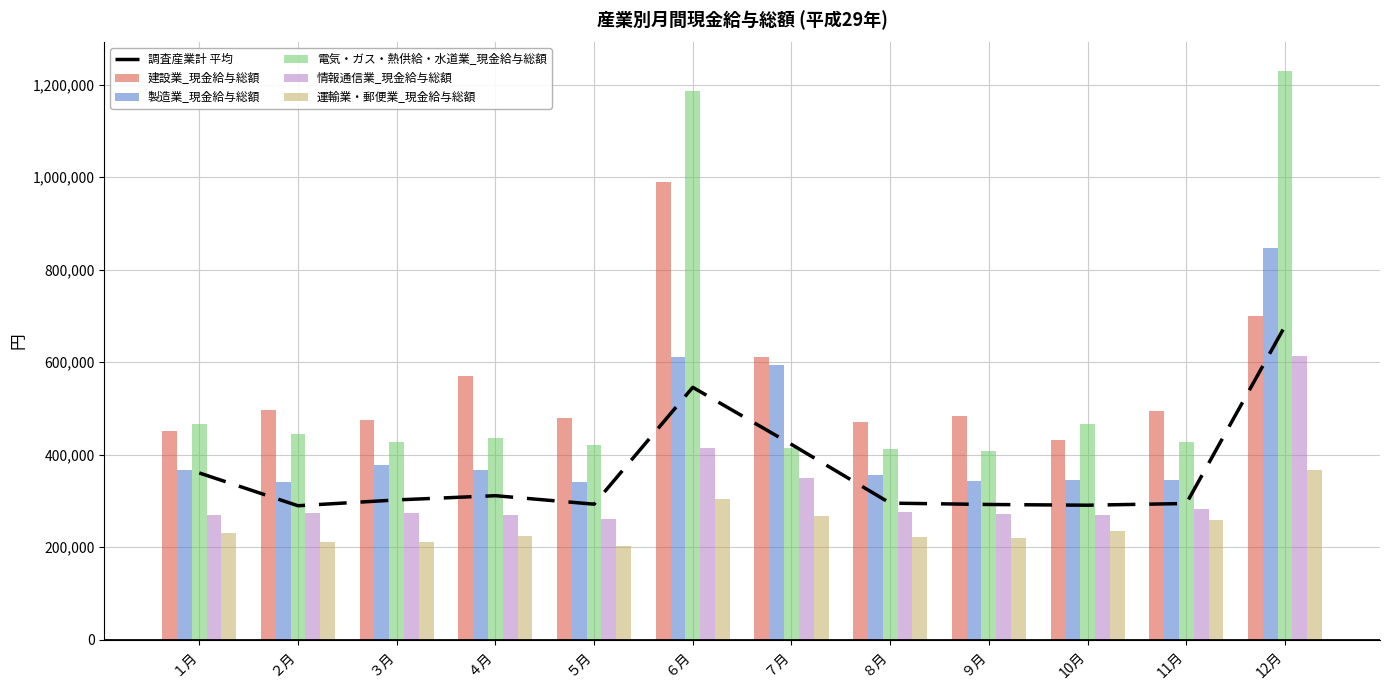

Reading left to right, list all the values displayed in this chart.

調査産業計 平均: 360362	289465	302031	311183	292824	545524	422045	295105	292178	290624	294298	678078
建設業_現金給与総額: 452128	495644	474521	570406	478125	988571	610809	470368	482781	432471	493767	699742
製造業_現金給与総額: 366986	340958	377933	365834	339834	611054	594778	355839	343727	345063	345655	846629
電気・ガス・熱供給・水道業_現金給与総額: 466468	443811	426995	435622	421045	1187079	415082	411876	408835	466944	427681	1229663
情報通信業_現金給与総額: 268671	272770	273830	268755	260970	413915	348436	276113	272160	269403	281616	613864
運輸業・郵便業_現金給与総額: 230331	210738	211010	224773	202413	303045	266339	221925	219225	235218	258393	367195